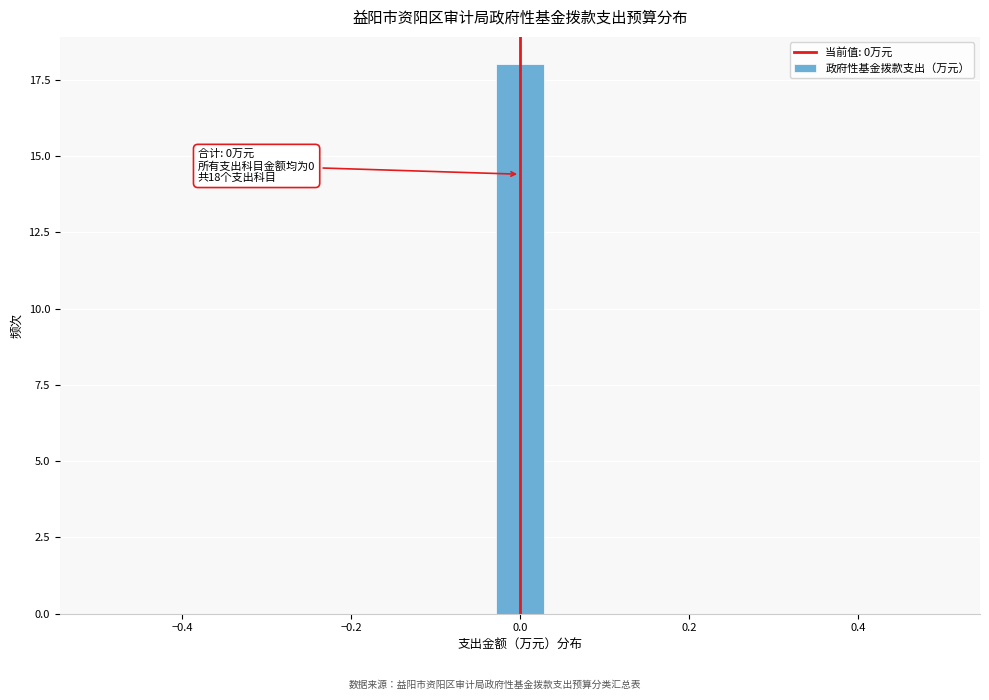

Read against the x-axis, roughly where is the centre of the tallest bar?

0.00